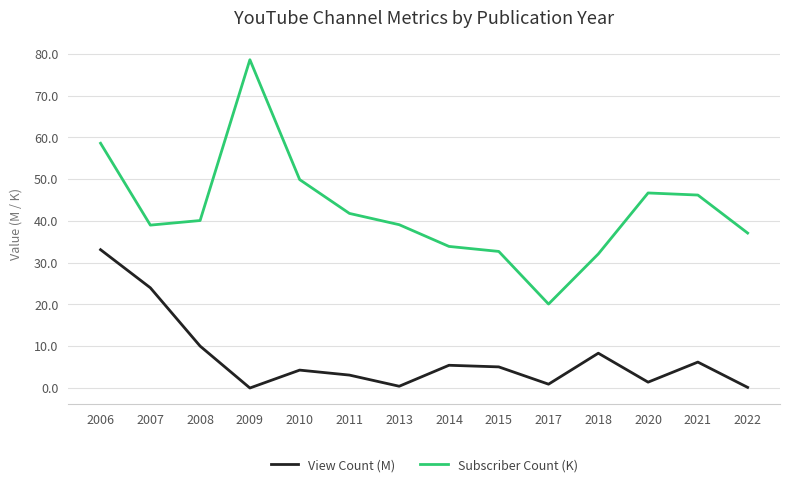

Rank the series by their average value, from highest to lowest.

Subscriber Count (K), View Count (M)